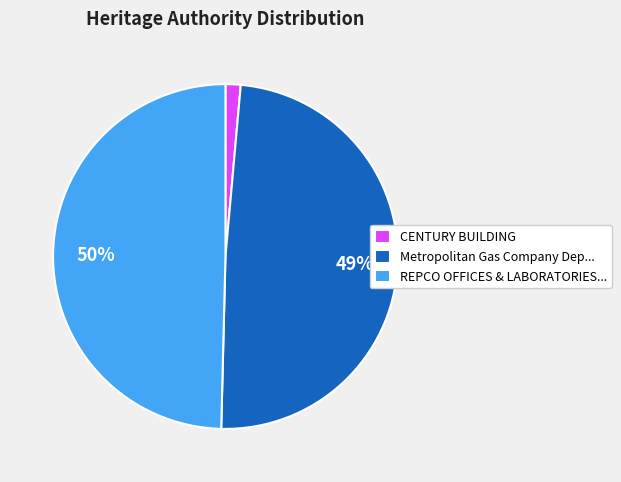

Which slice is the smallest?

CENTURY BUILDING